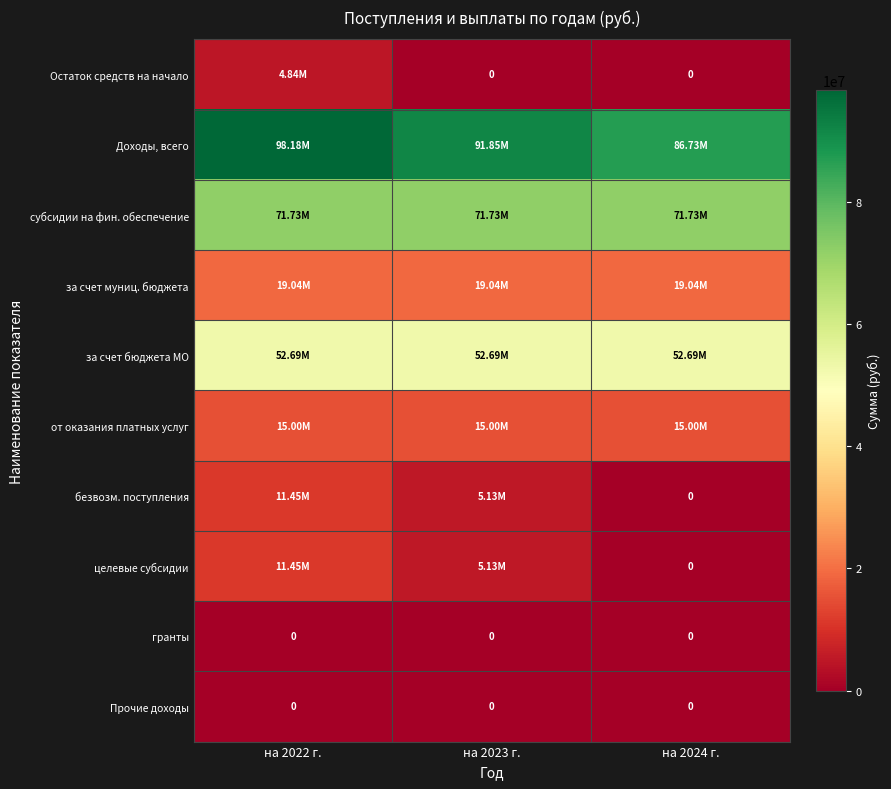

Rank the series by their maximum value, from lowest to highest.

гранты, Прочие доходы, Остаток средств на начало, безвозм. поступления, целевые субсидии, от оказания платных услуг, за счет муниц. бюджета, за счет бюджета МО, субсидии на фин. обеспечение, Доходы, всего